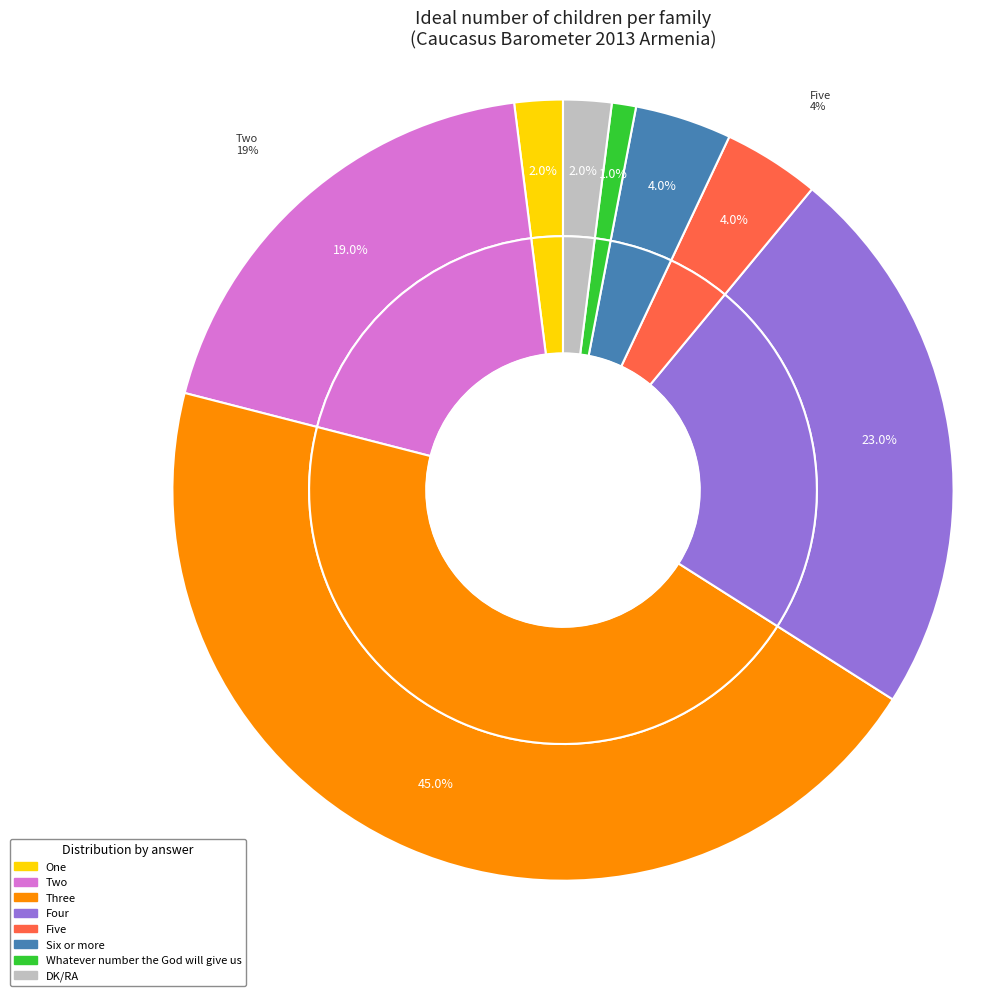

Count the number of slices in the pie.

8